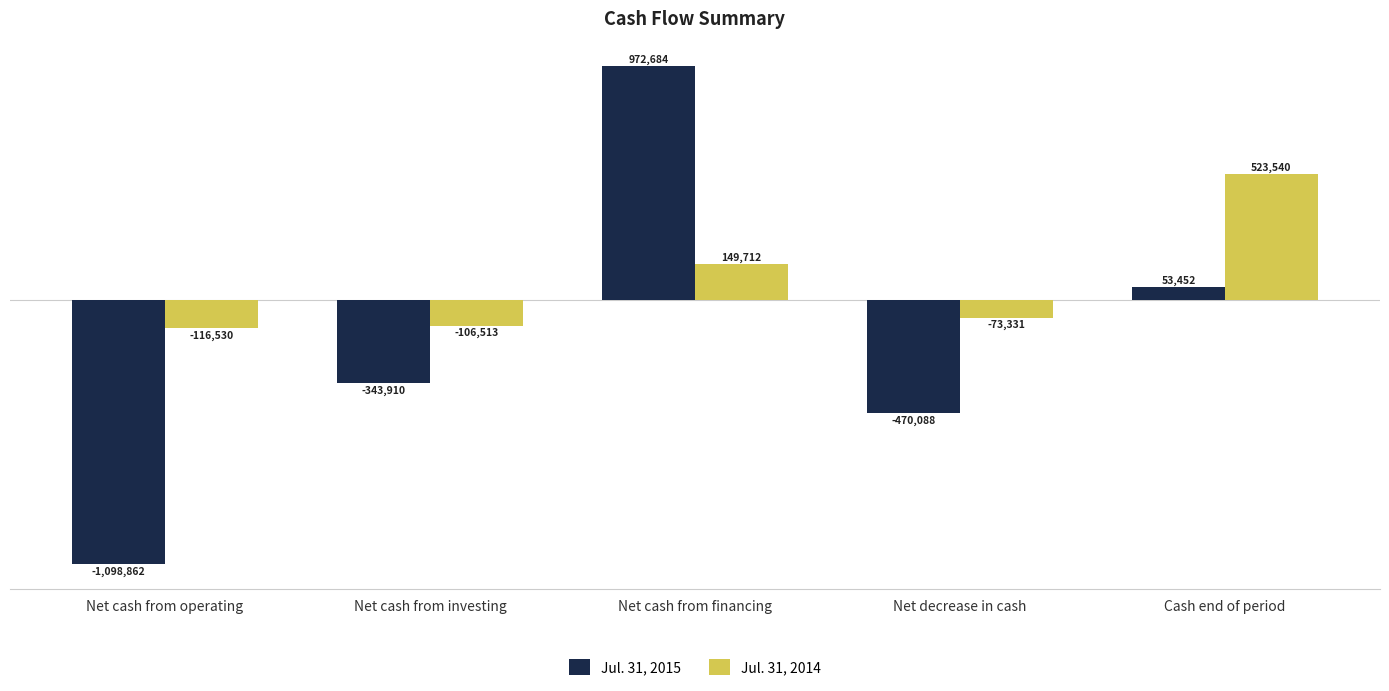

Which series has the largest total across all categories?

Jul. 31, 2014